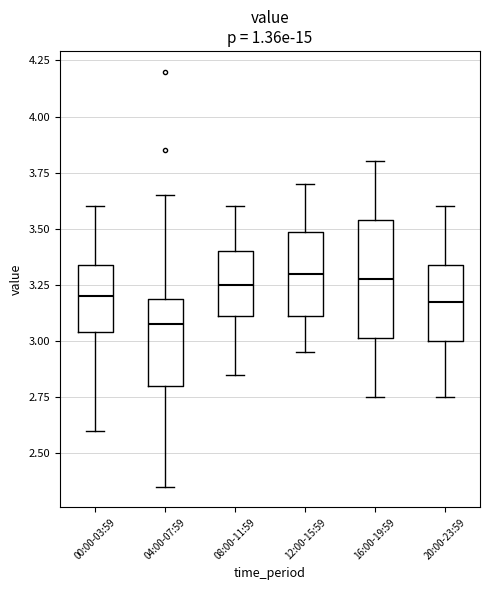

Reading left to right, transcribe this box plot: for each box, give where its median line is, the range the box spans, and where its two whiskers end, as read against the y-axis. The values are not printed on the chart, so give them approximately, as read against the axis.

00:00-03:59: median 3.20, box 3.05 to 3.35, whiskers 2.60 to 3.60
04:00-07:59: median 3.10, box 2.80 to 3.20, whiskers 2.35 to 3.65
08:00-11:59: median 3.25, box 3.10 to 3.40, whiskers 2.85 to 3.60
12:00-15:59: median 3.30, box 3.10 to 3.50, whiskers 2.95 to 3.70
16:00-19:59: median 3.30, box 3.00 to 3.55, whiskers 2.75 to 3.80
20:00-23:59: median 3.20, box 3.00 to 3.35, whiskers 2.75 to 3.60